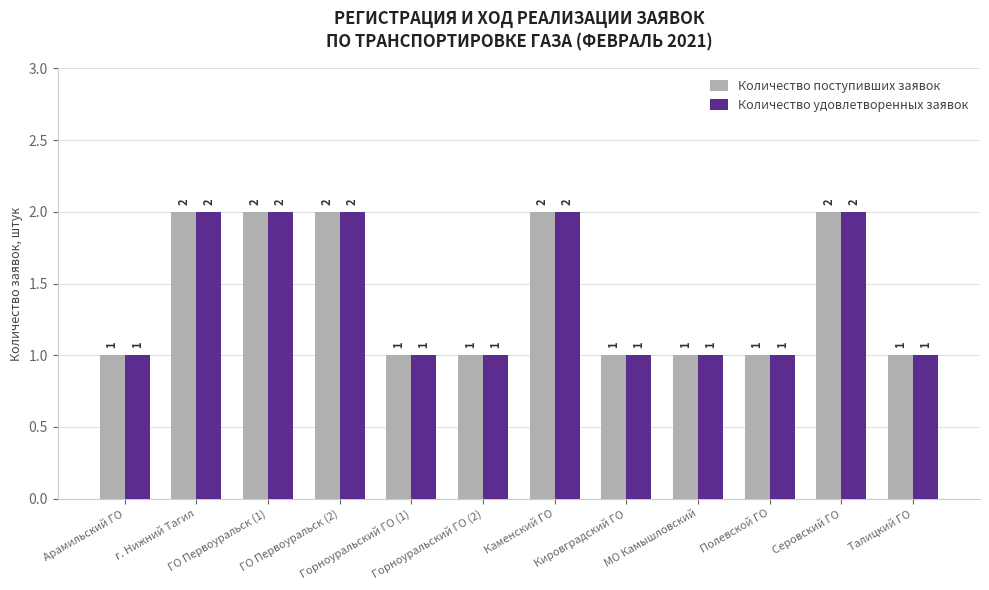

What is the label of the 9th bar from the right?

ГО Первоуральск (2)